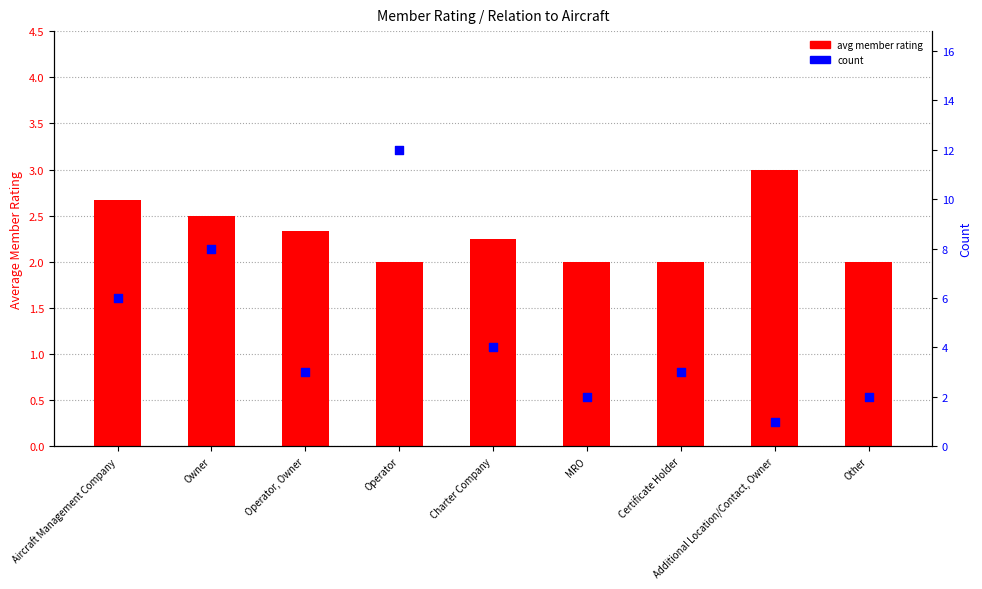

What are all the series names shown in the legend?

avg member rating, count